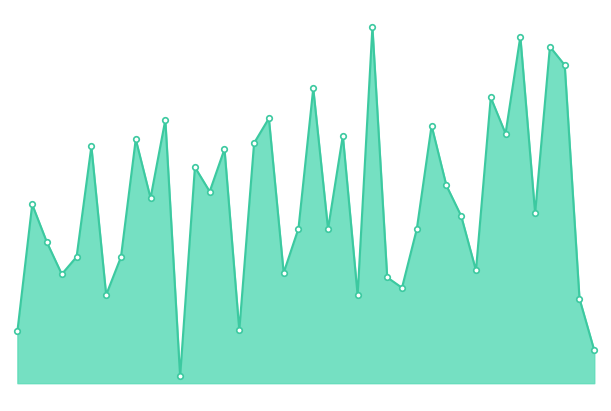

The value at 2015-Q4 is 4643.7. True or false?

False